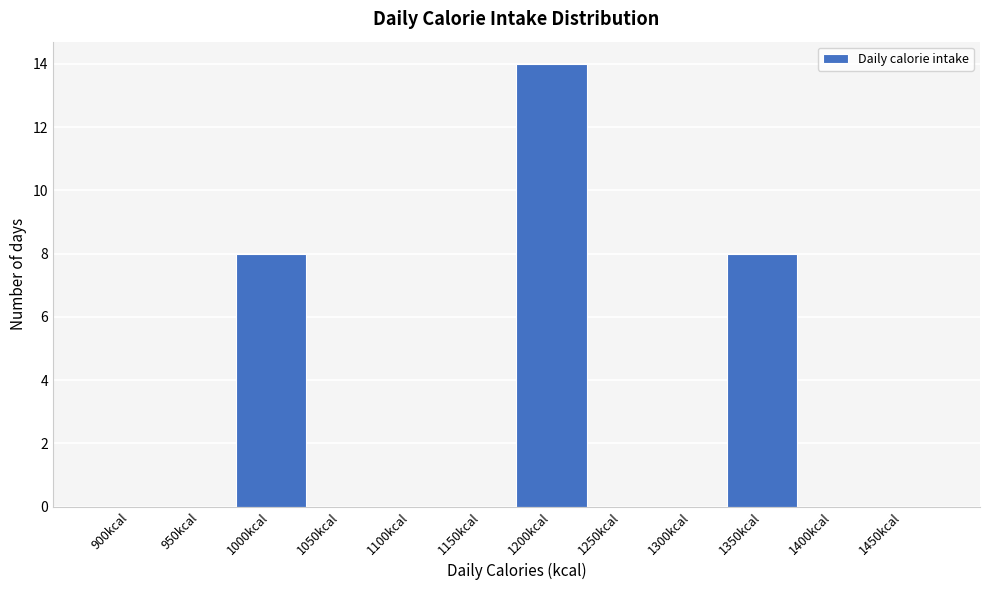

Reading right to left, transcribe all the data shown in this chart.

1450kcal=0	1400kcal=0	1350kcal=8	1300kcal=0	1250kcal=0	1200kcal=14	1150kcal=0	1100kcal=0	1050kcal=0	1000kcal=8	950kcal=0	900kcal=0